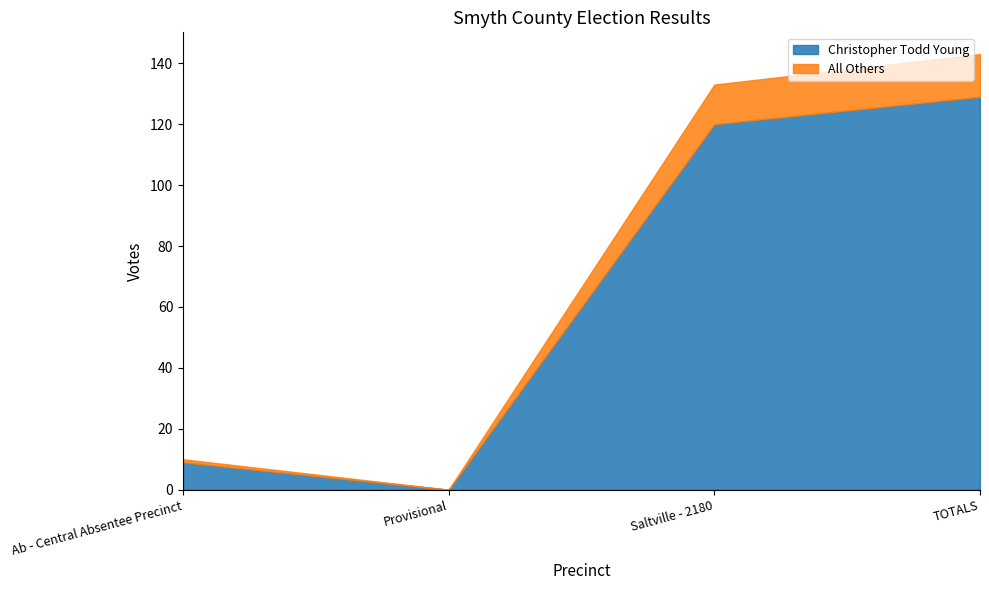

True or false: Christopher Todd Young has a value of 45 at Saltville - 2180.

False